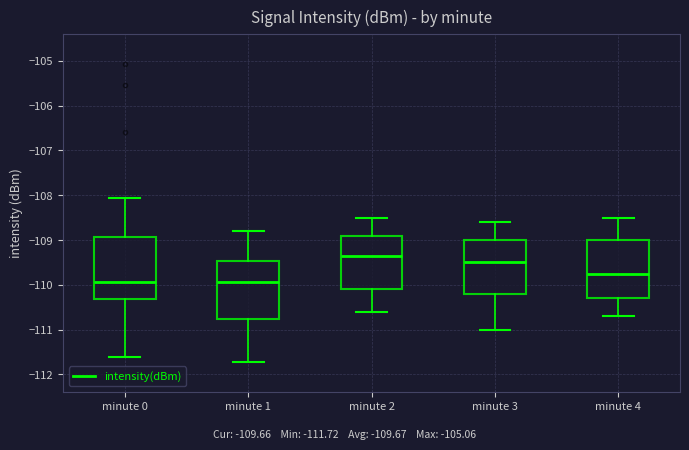

Reading left to right, read every box against the y-axis: the position of its median line, the range the box covers, and the ends of its whiskers. The values are not printed on the chart, so give them approximately, as read against the axis.

minute 0: median -109.9, box -110.3 to -108.9, whiskers -111.6 to -108.1
minute 1: median -109.9, box -110.8 to -109.5, whiskers -111.7 to -108.8
minute 2: median -109.3, box -110.1 to -108.9, whiskers -110.6 to -108.5
minute 3: median -109.5, box -110.2 to -109.0, whiskers -111.0 to -108.6
minute 4: median -109.7, box -110.3 to -109.0, whiskers -110.7 to -108.5